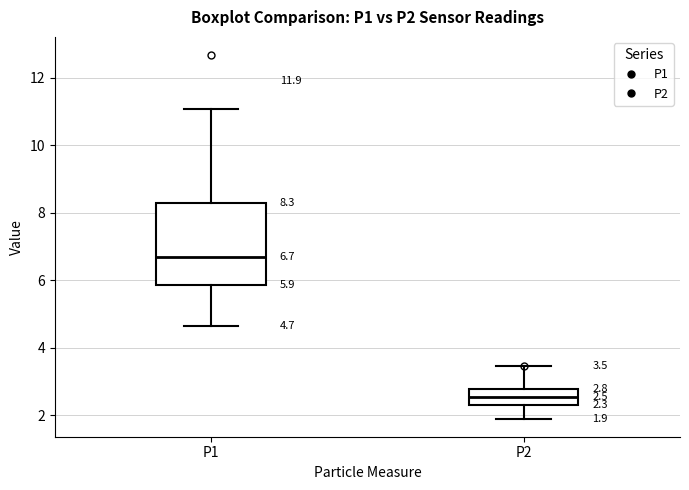

Which box is the tallest, from its lower edge to its upper edge?

P1